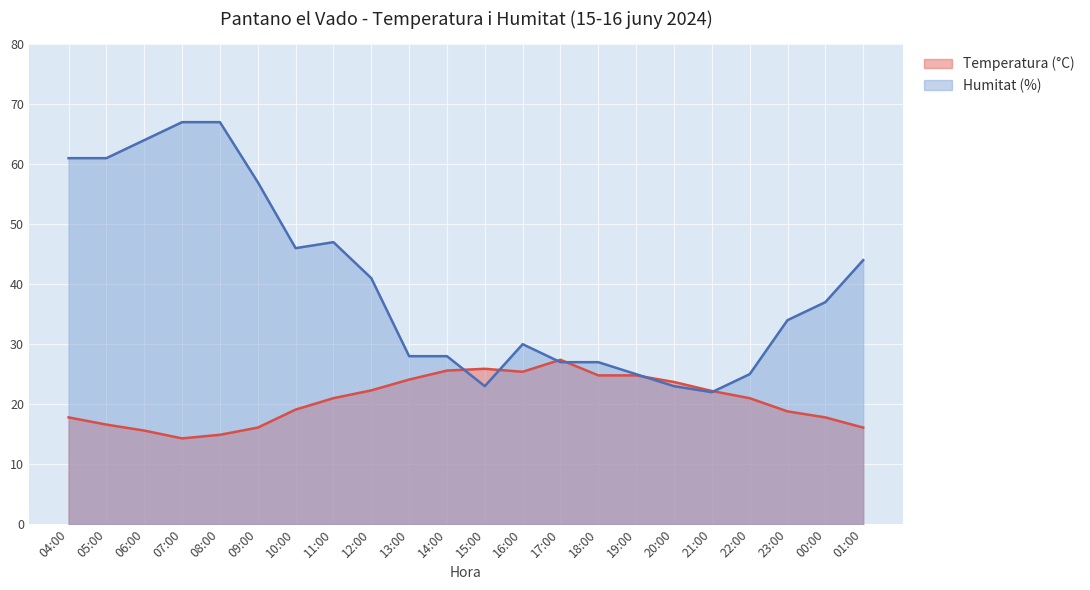

Which category has the highest value in the Temperatura (°C) series?

17:00